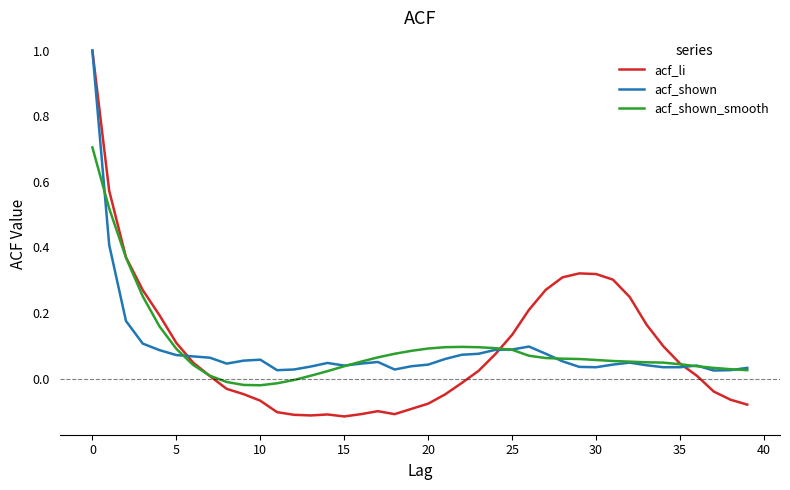

What is the maximum value for acf_shown_smooth?

0.7